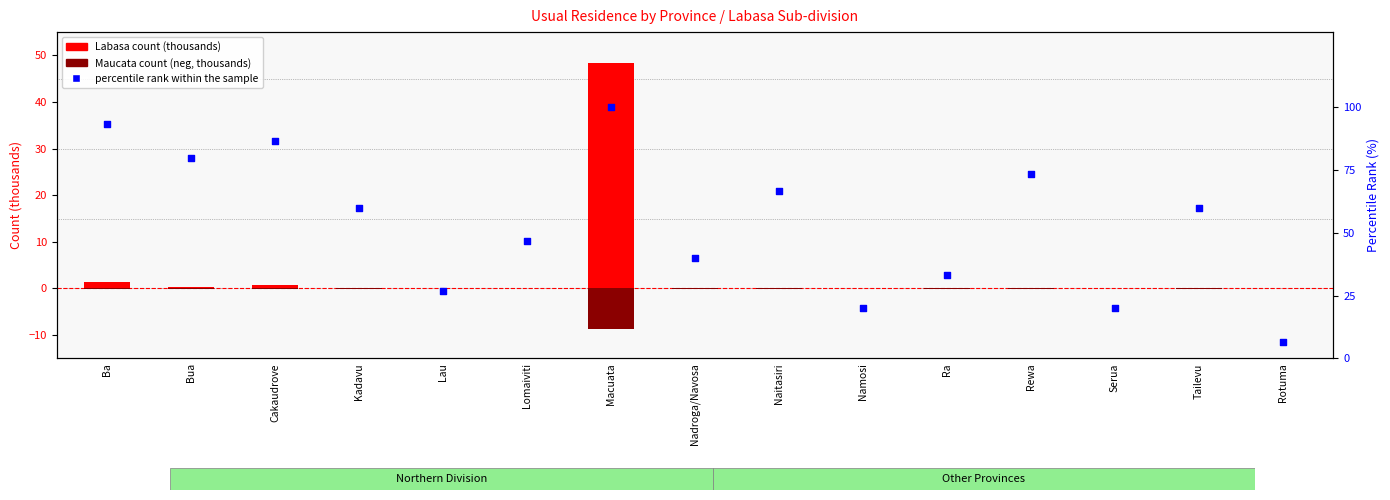

What is the total value across all series at Bua?

80.2